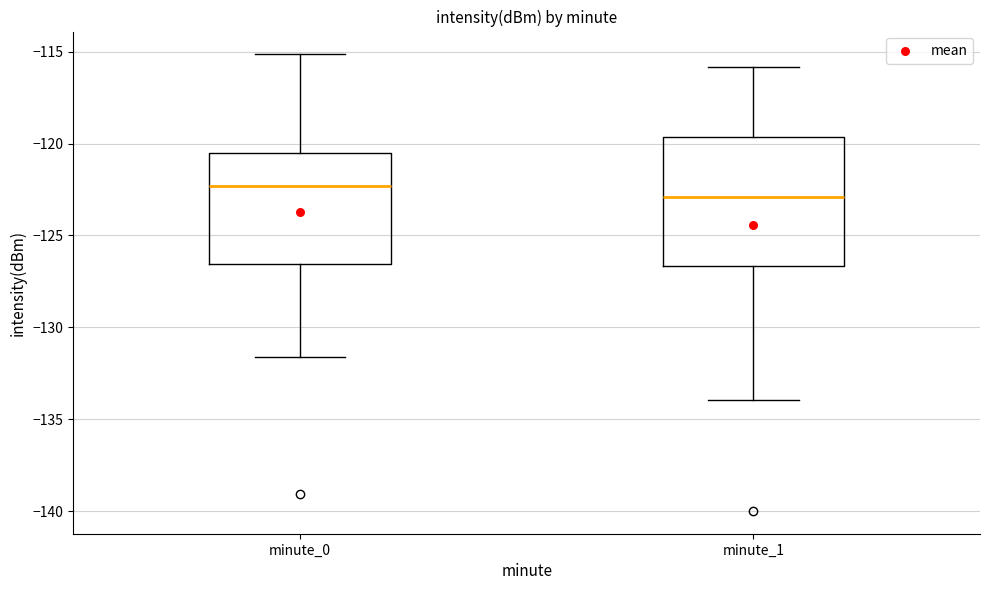

Comparing the boxes themselves (not the whiskers), which one is the tallest?

minute_1